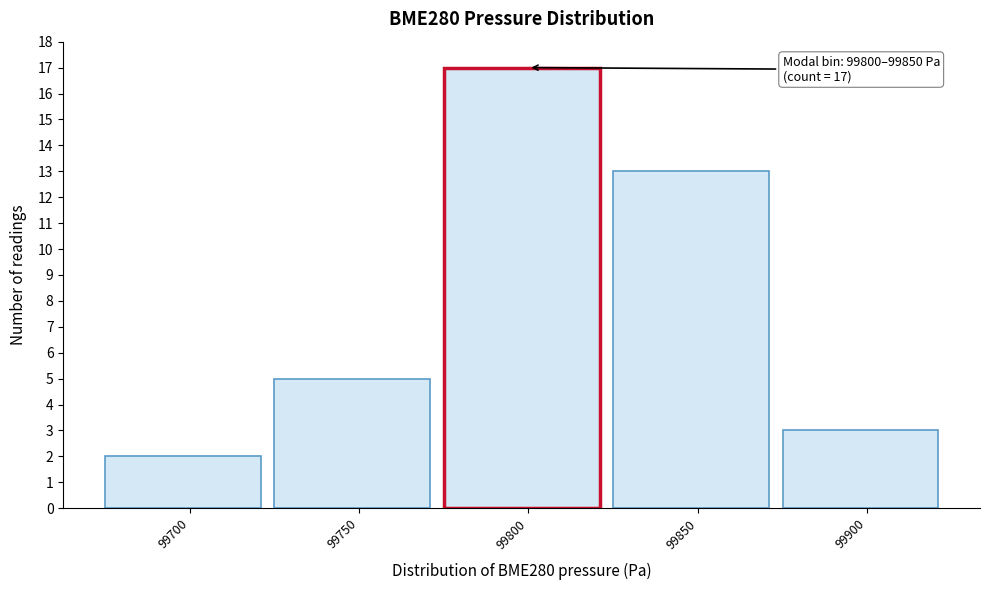

Reading left to right, extract all data points from this chart.

2	5	17	13	3